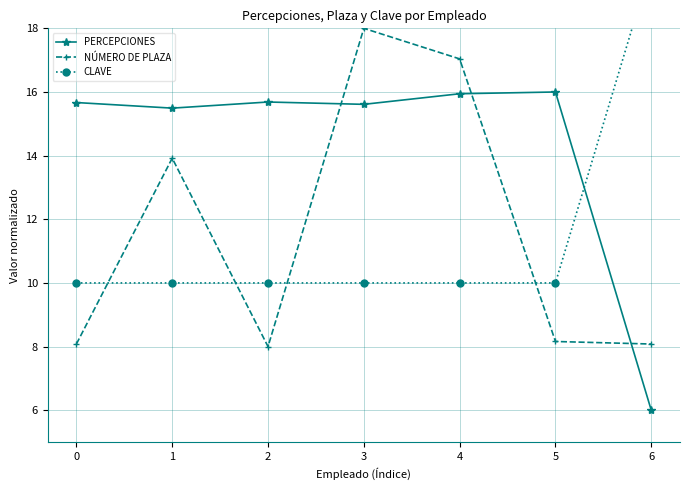

What is the difference between the highest and lowest values at 1?

5.5